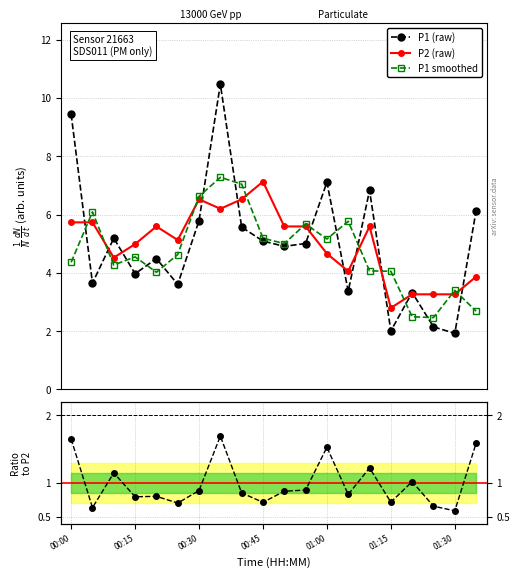

What is the difference between the second highest and minimum values in the P2 (raw) series?

3.7